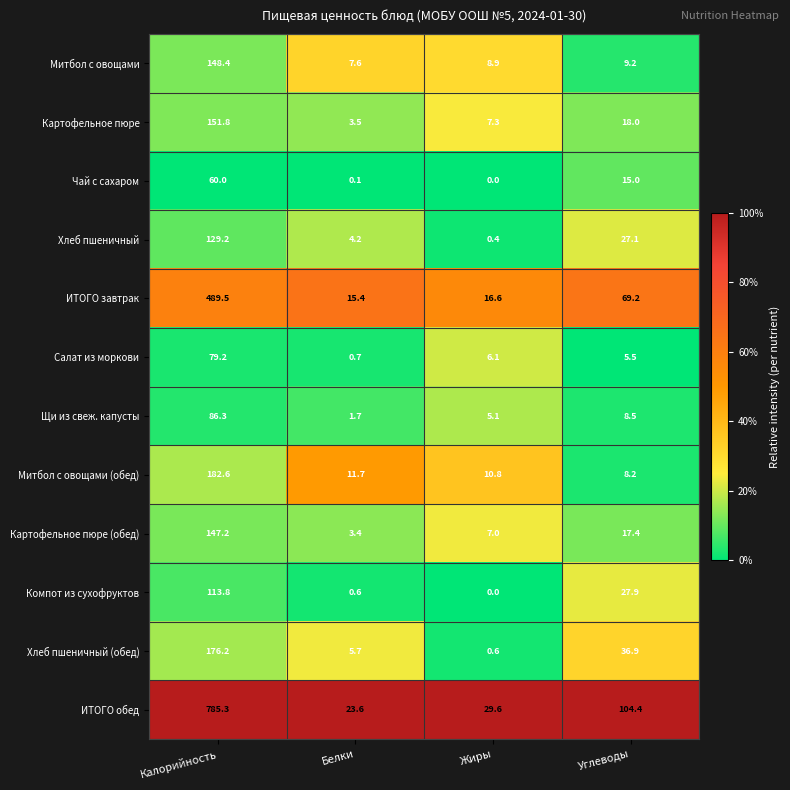

What is the sum of the ИТОГО завтрак values at Калорийность and Жиры?

506.1